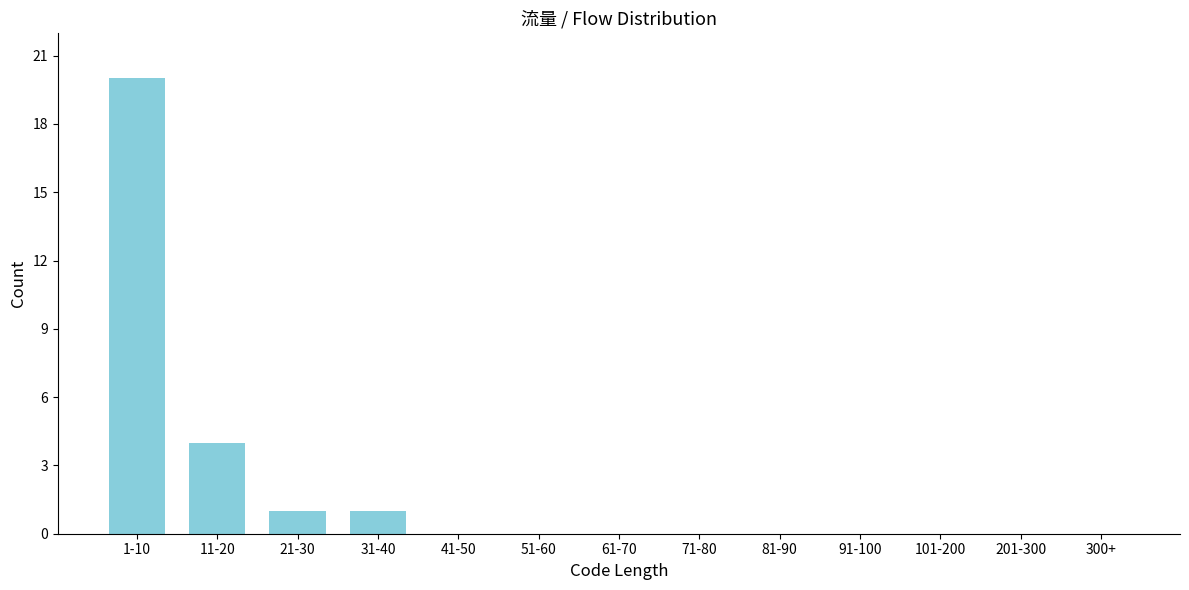

Reading left to right, list all the values displayed in this chart.

1-10=20	11-20=4	21-30=1	31-40=1	41-50=0	51-60=0	61-70=0	71-80=0	81-90=0	91-100=0	101-200=0	201-300=0	300+=0